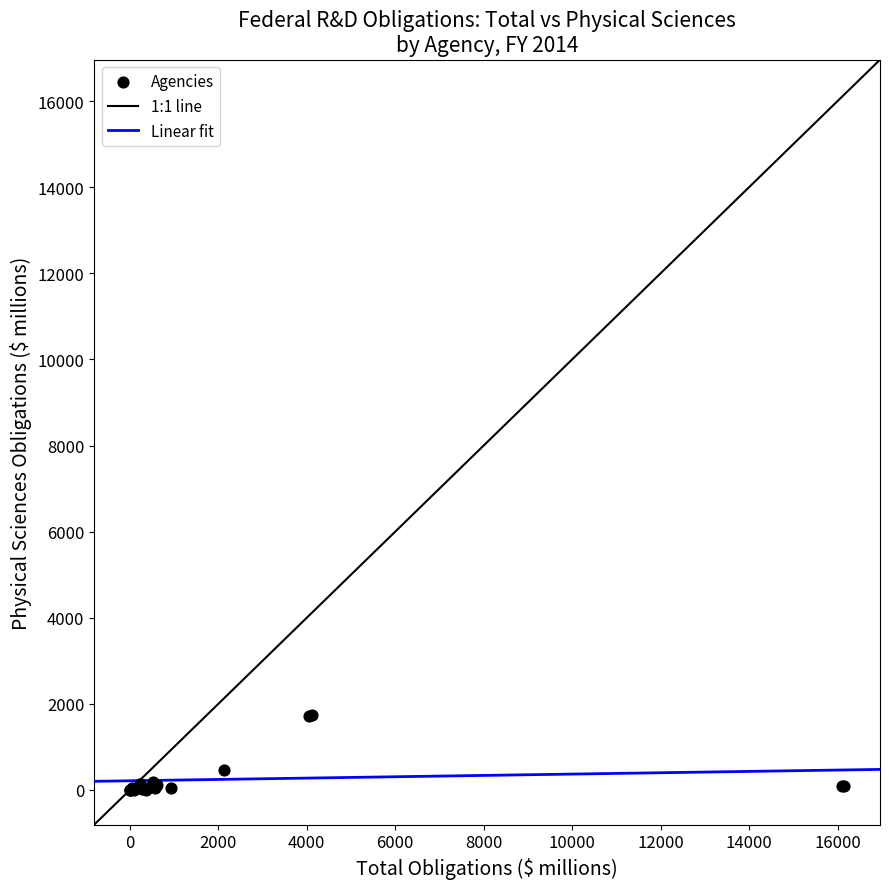

What Y value in the scatter plot is closest to 874?

453.2